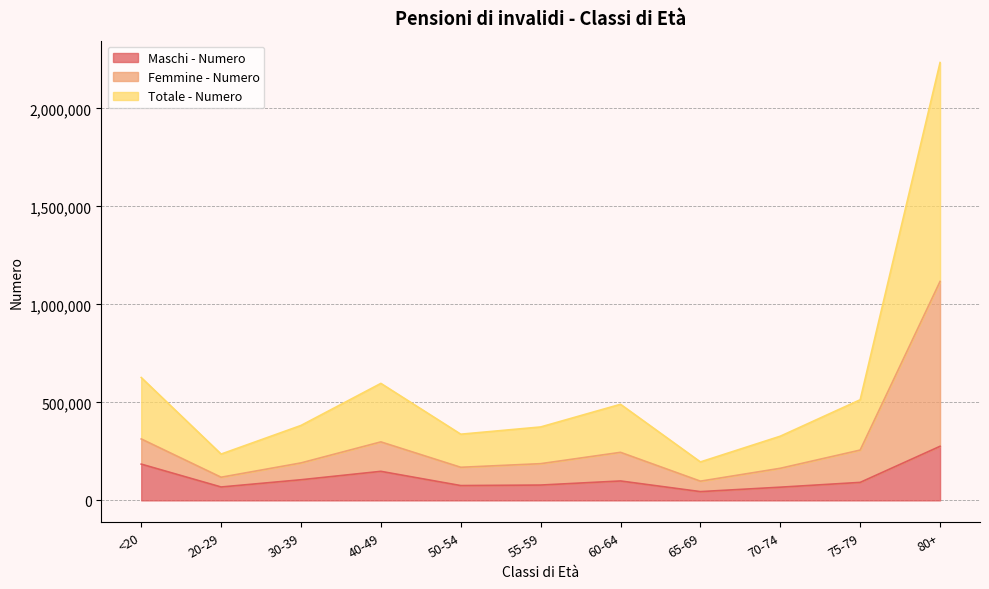

How many lines are shown in the chart?

3